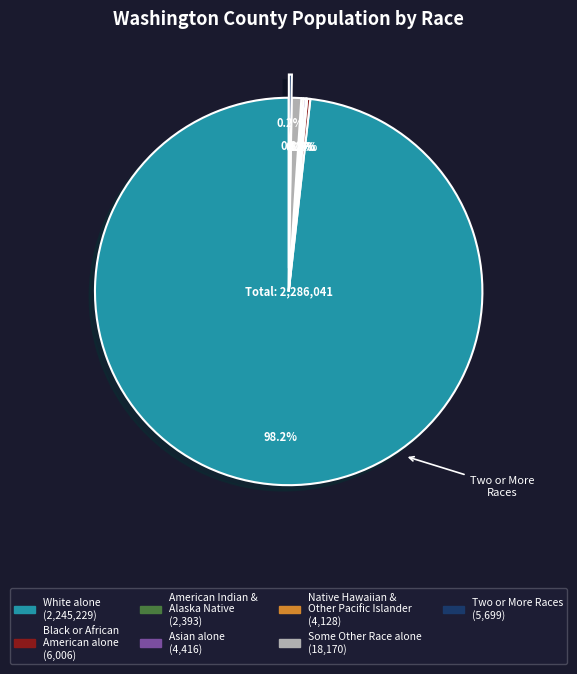

Does any single category account for the majority?

Yes